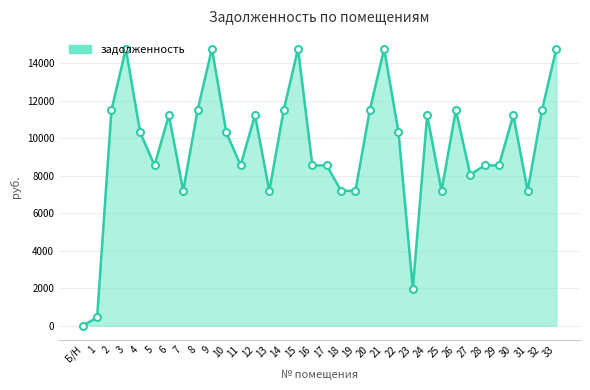

How many values are above zero?

33